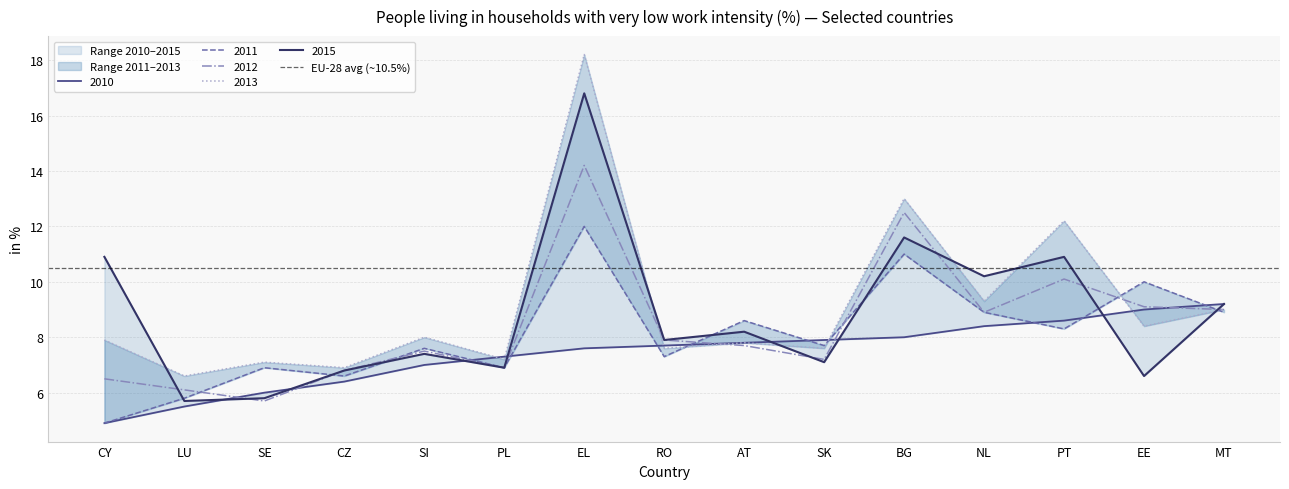

At which label does 2012 reach its peak?

EL